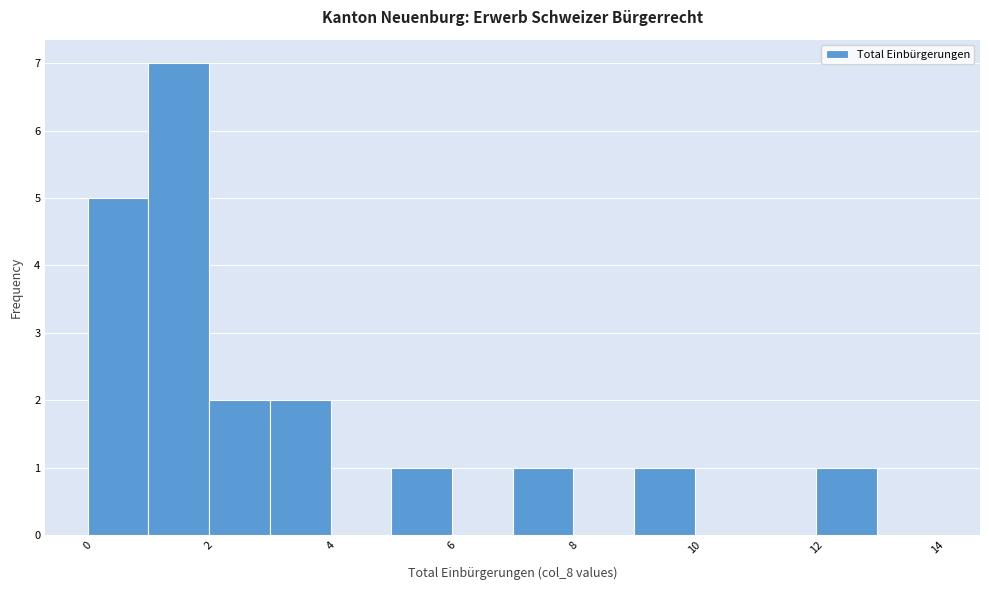

How tall is the bar that spans 2 to 3 on the x-axis? The values are not printed on the chart, so give them approximately, as read against the axis.

2